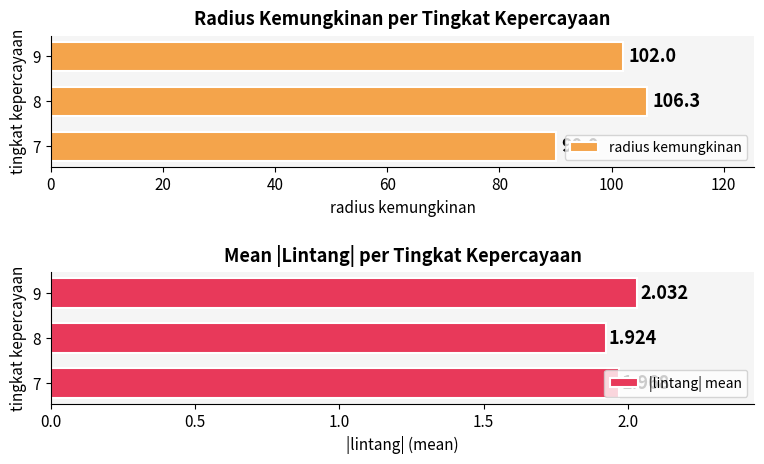

What is the difference between the radius kemungkinan values at 8 and 9?

4.3